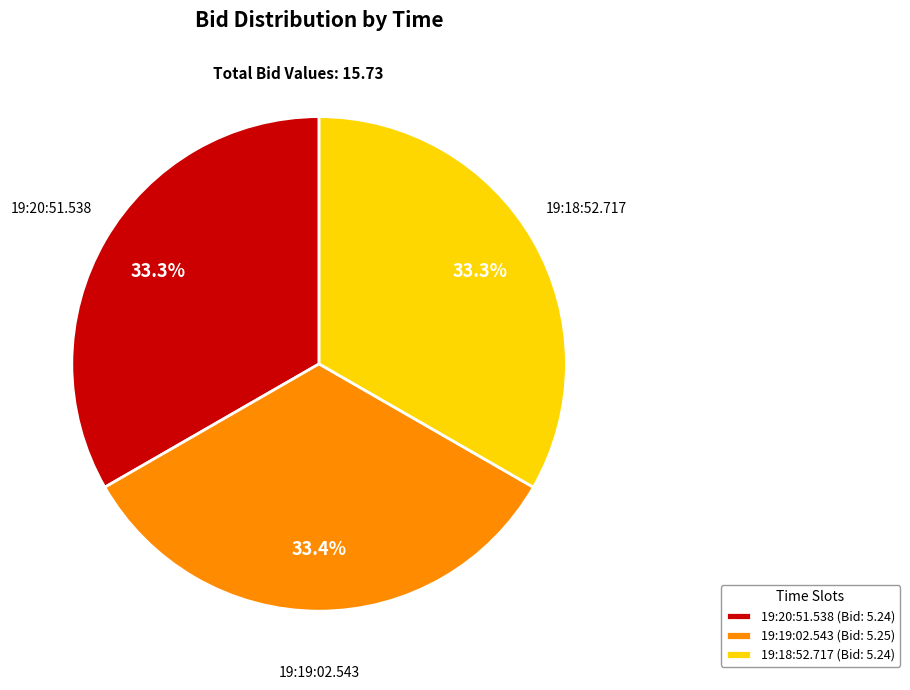

Approximately how many times larger is the value at 19:20:51.538 (Bid: 5.24) compared to 19:18:52.717 (Bid: 5.24)?

1.0